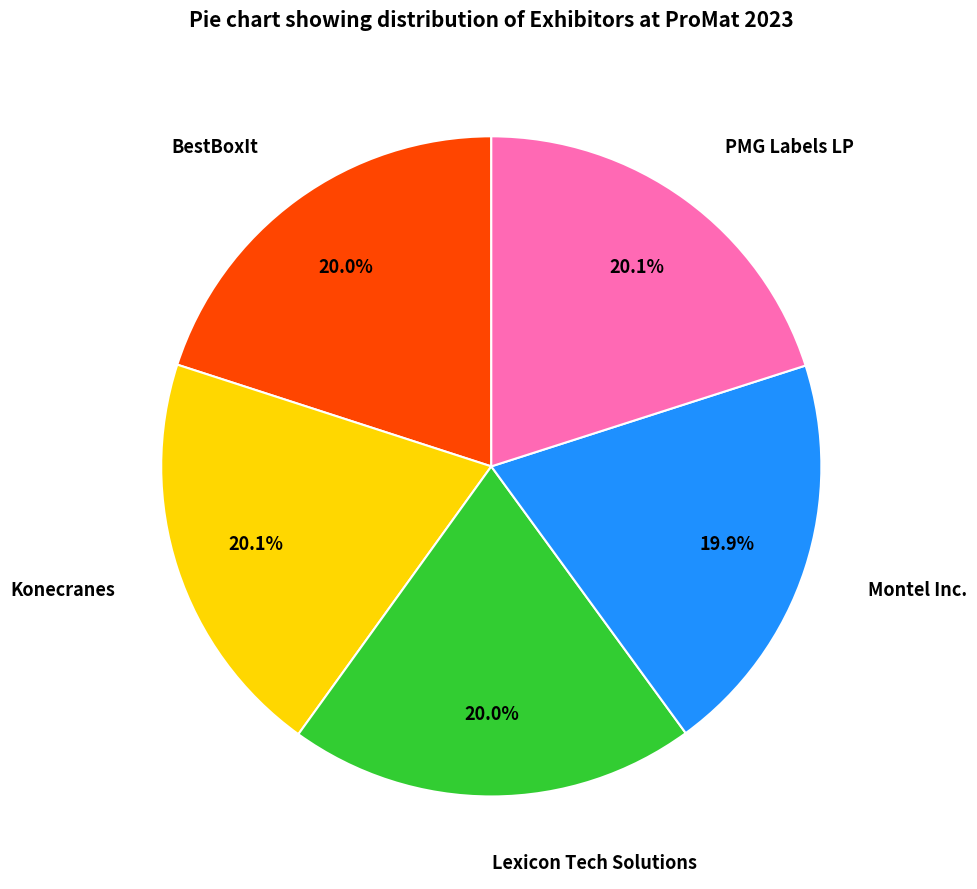

Does Montel Inc. account for over 50% of the chart?

No